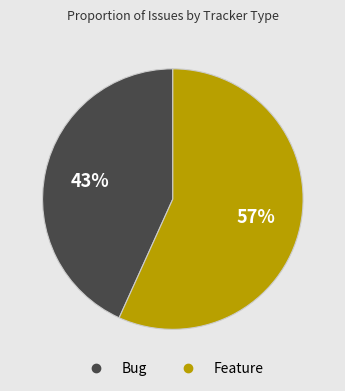

Combined, do Feature and Bug account for over 50%?

Yes